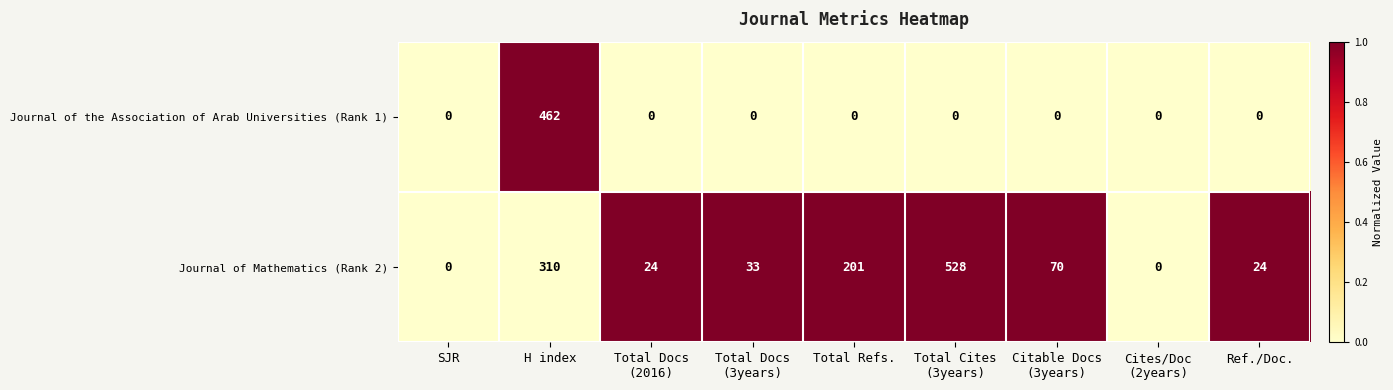

Reading left to right, transcribe all the data shown in this chart.

Journal of the Association of Arab Universities (Rank 1): 0	462	0	0	0	0	0	0	0
Journal of Mathematics (Rank 2): 0	310	24	33	201	528	70	0	24